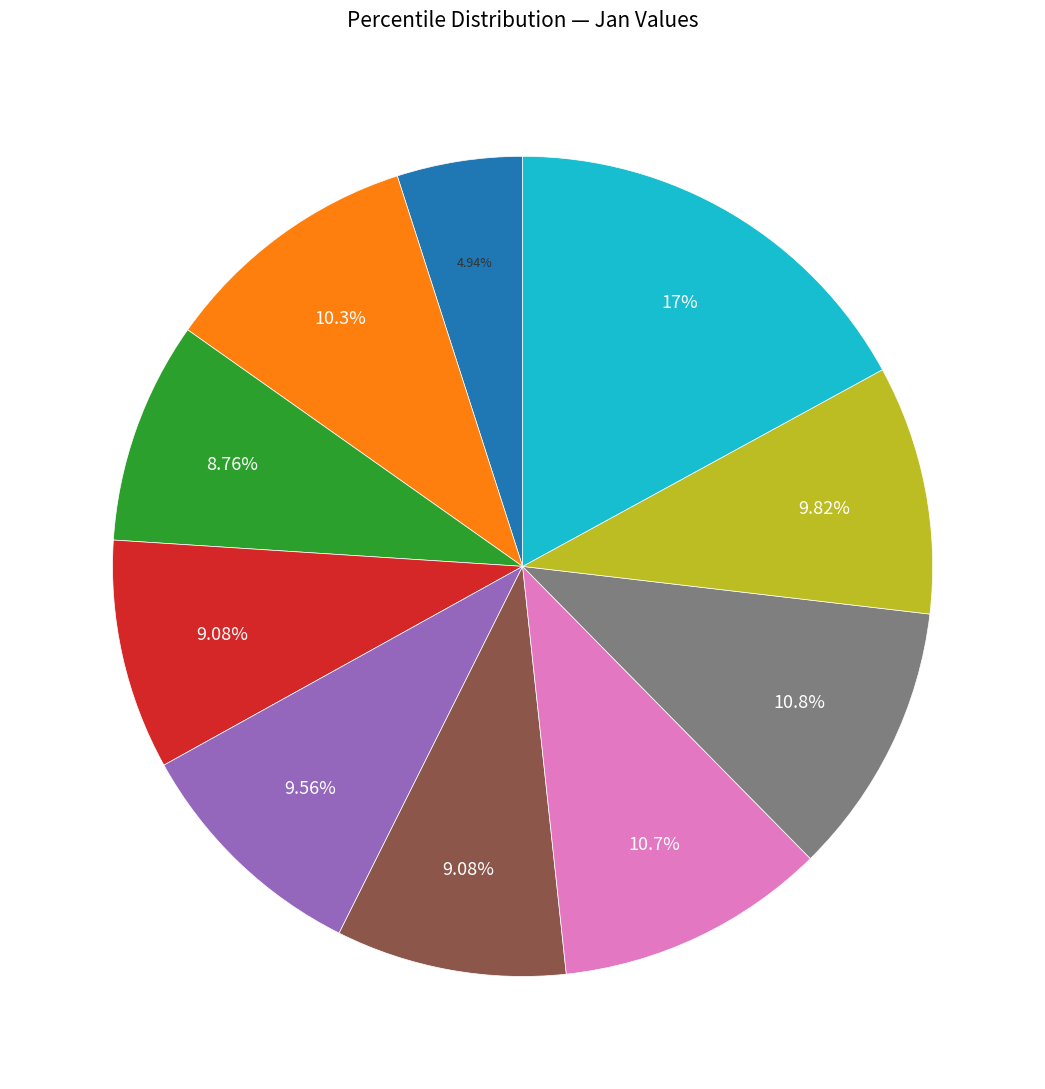

Is there a majority slice in this chart?

No